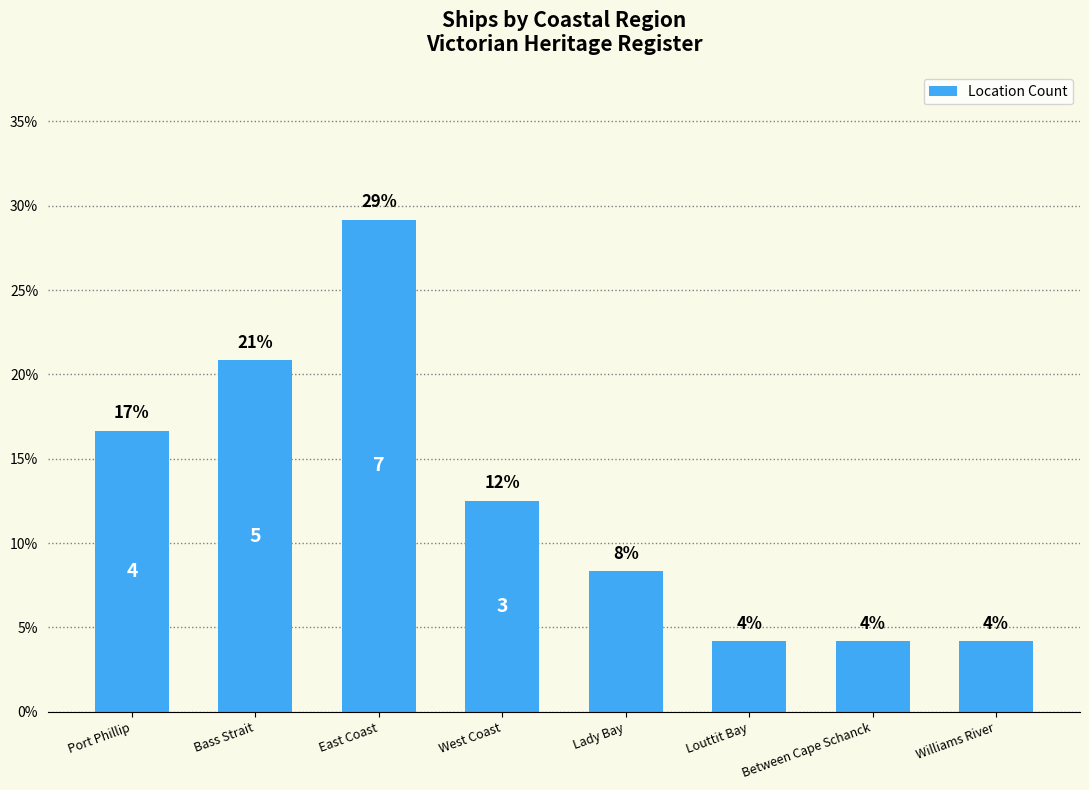

What is the approximate value at Lady Bay?

0.1